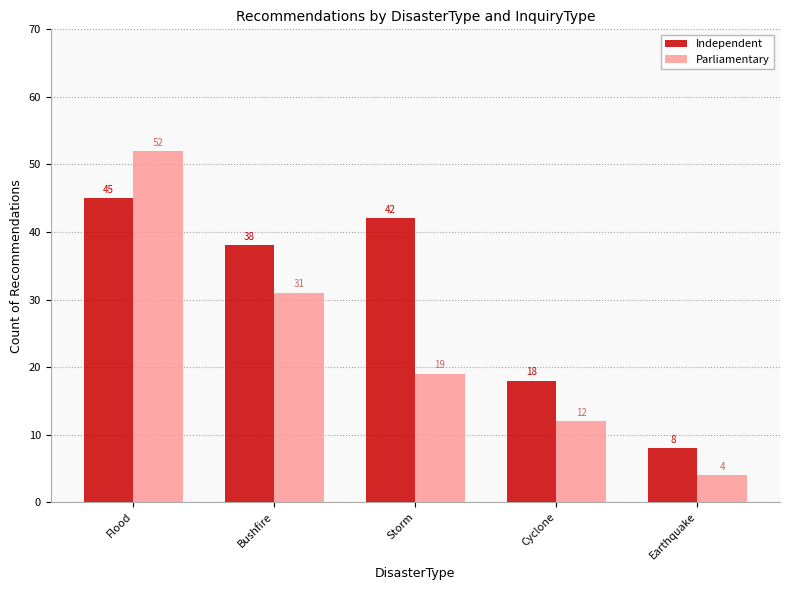

What is the difference between the maximum and minimum values in the Parliamentary series?

48